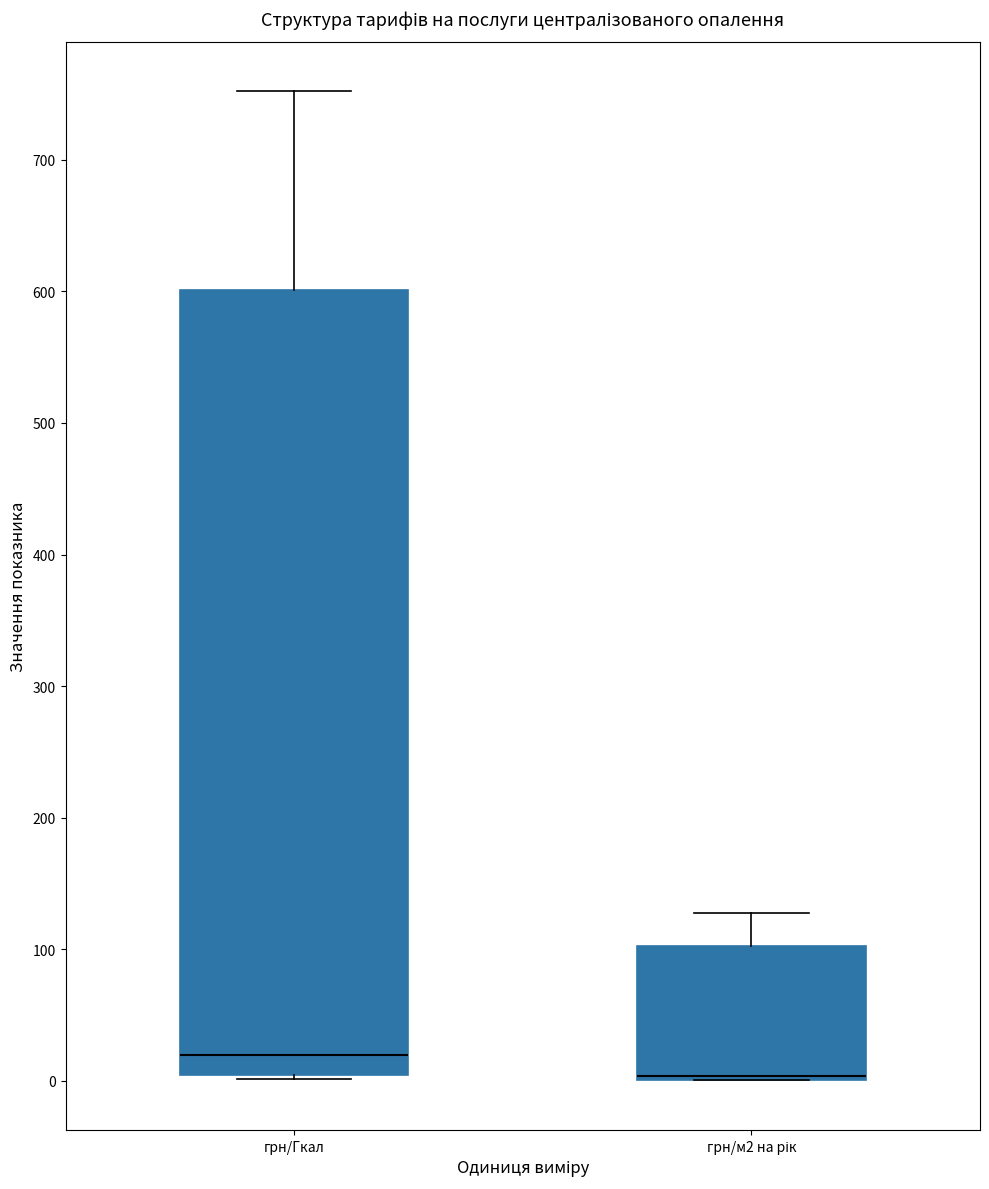

Reading left to right, transcribe this box plot: for each box, give where its median line is, the range the box spans, and where its two whiskers end, as read against the y-axis. The values are not printed on the chart, so give them approximately, as read against the axis.

грн/Гкал: median 20, box 0 to 600, whiskers 0 (just below the box's lower edge) to 750
грн/м2 на рік: median 0 (drawn on the box's lower edge), box 0 to 100, whiskers 0 to 130